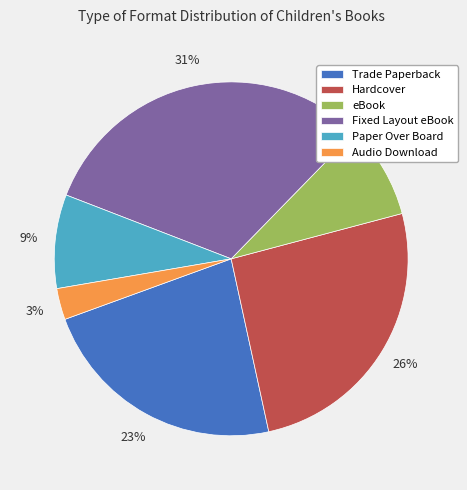

True or false: eBook accounts for 22% of the total.

False